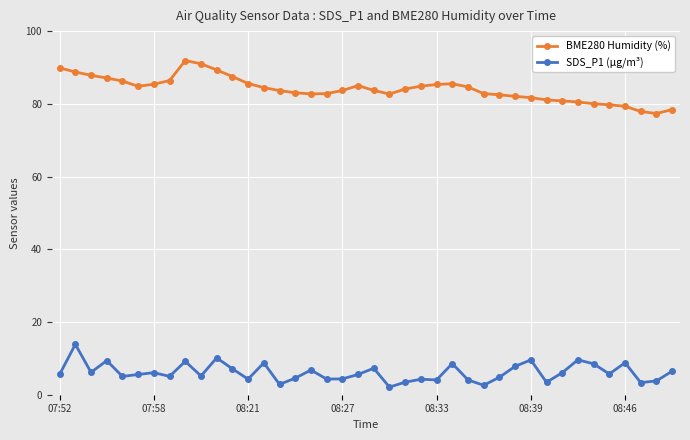

How many series are shown in this chart?

2